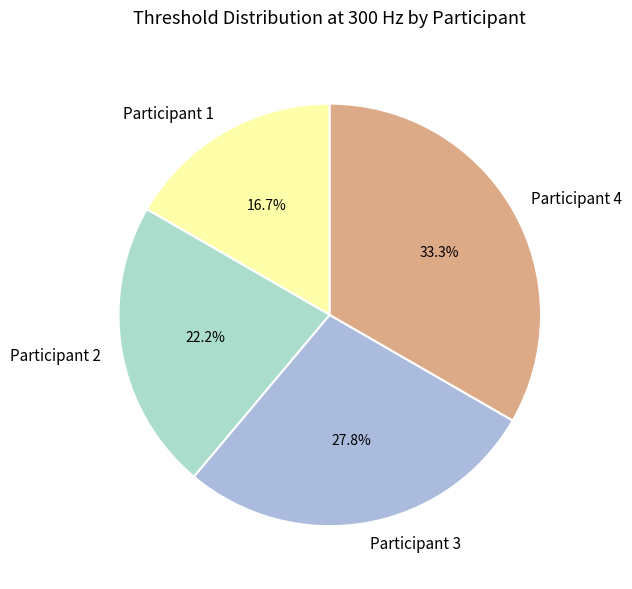

Does Participant 1 represent more than half of the total?

No